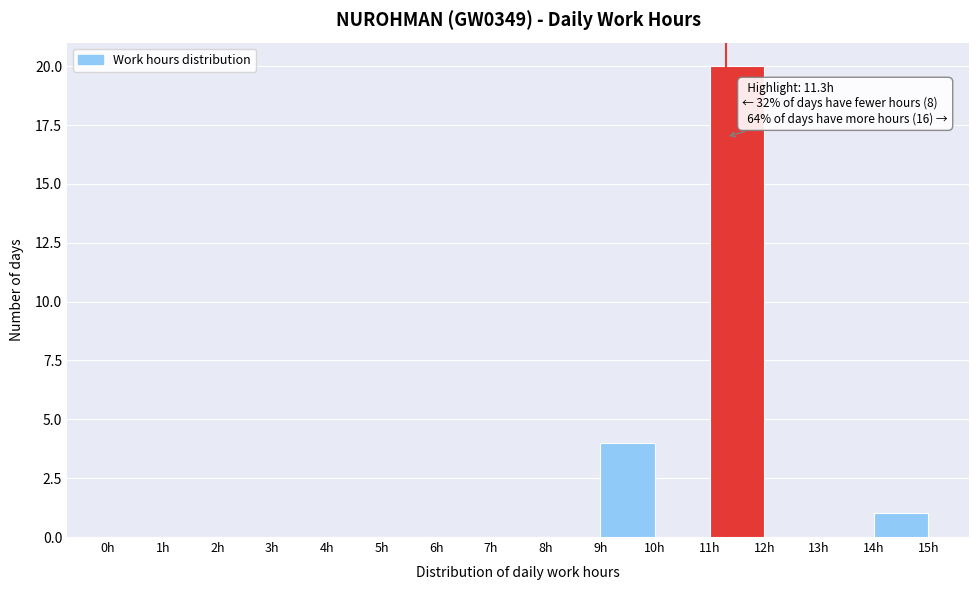

Which range on the x-axis has the tallest bar?

11 to 12